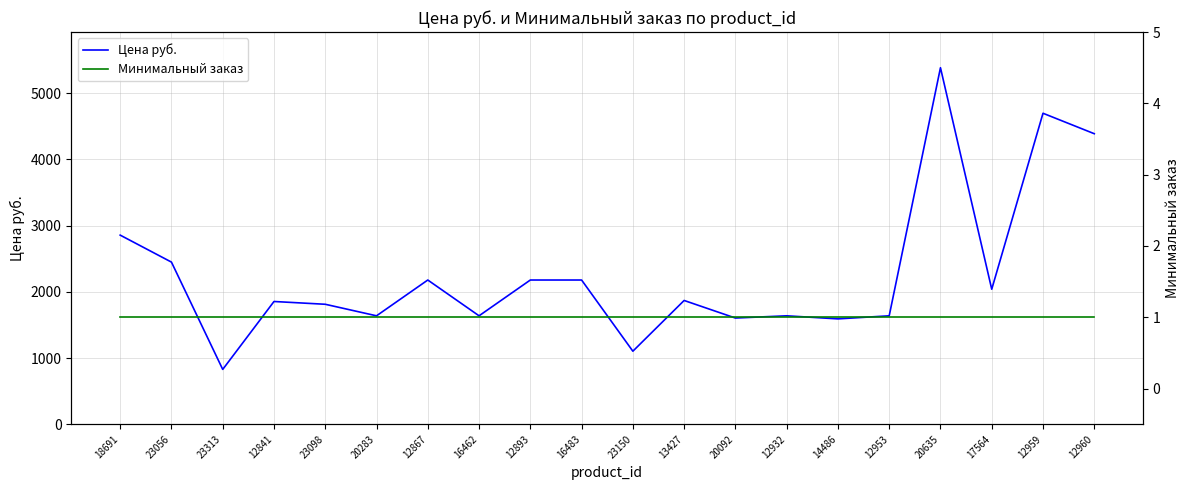

What is the sum of the Цена руб. values at 14486 and 23056?

4040.3